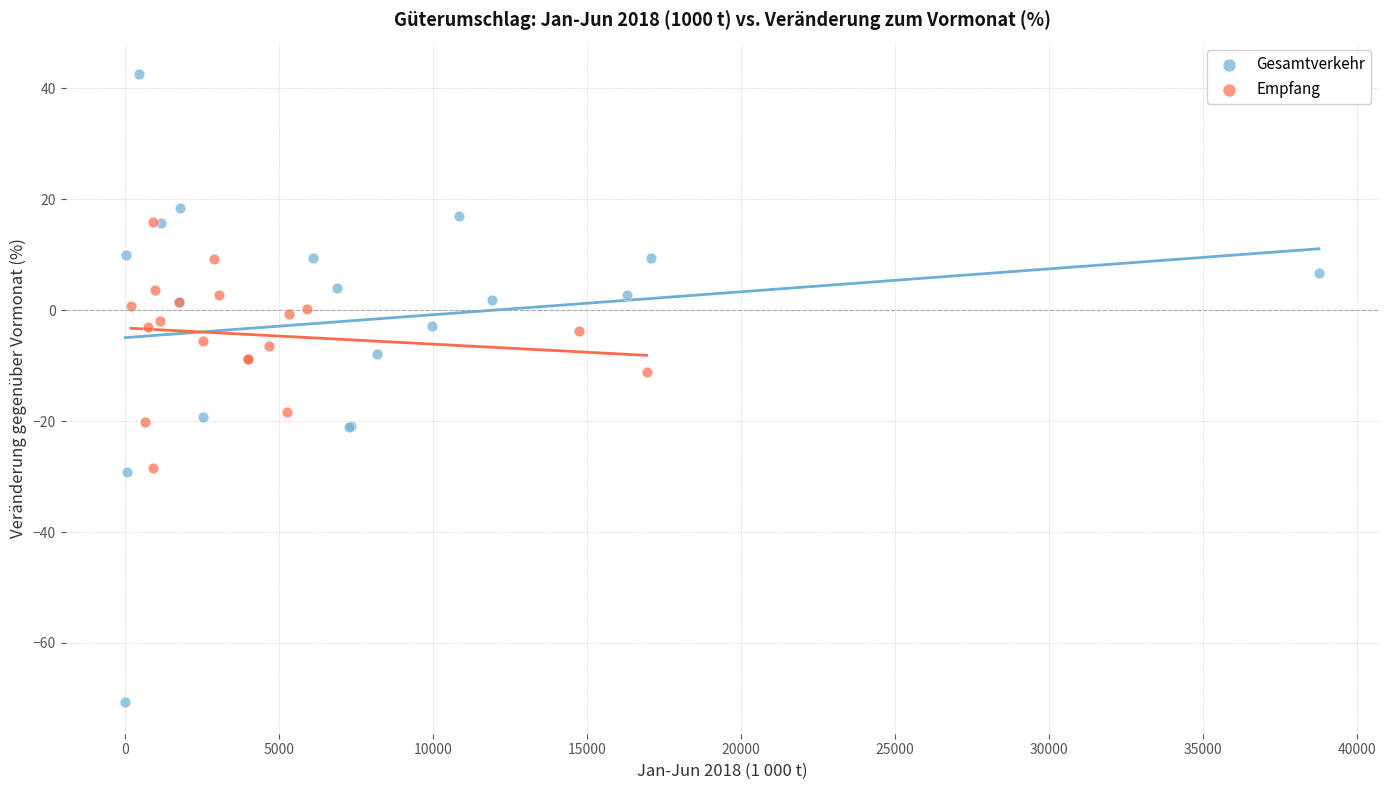

What are all the series names shown in the legend?

Gesamtverkehr, Empfang